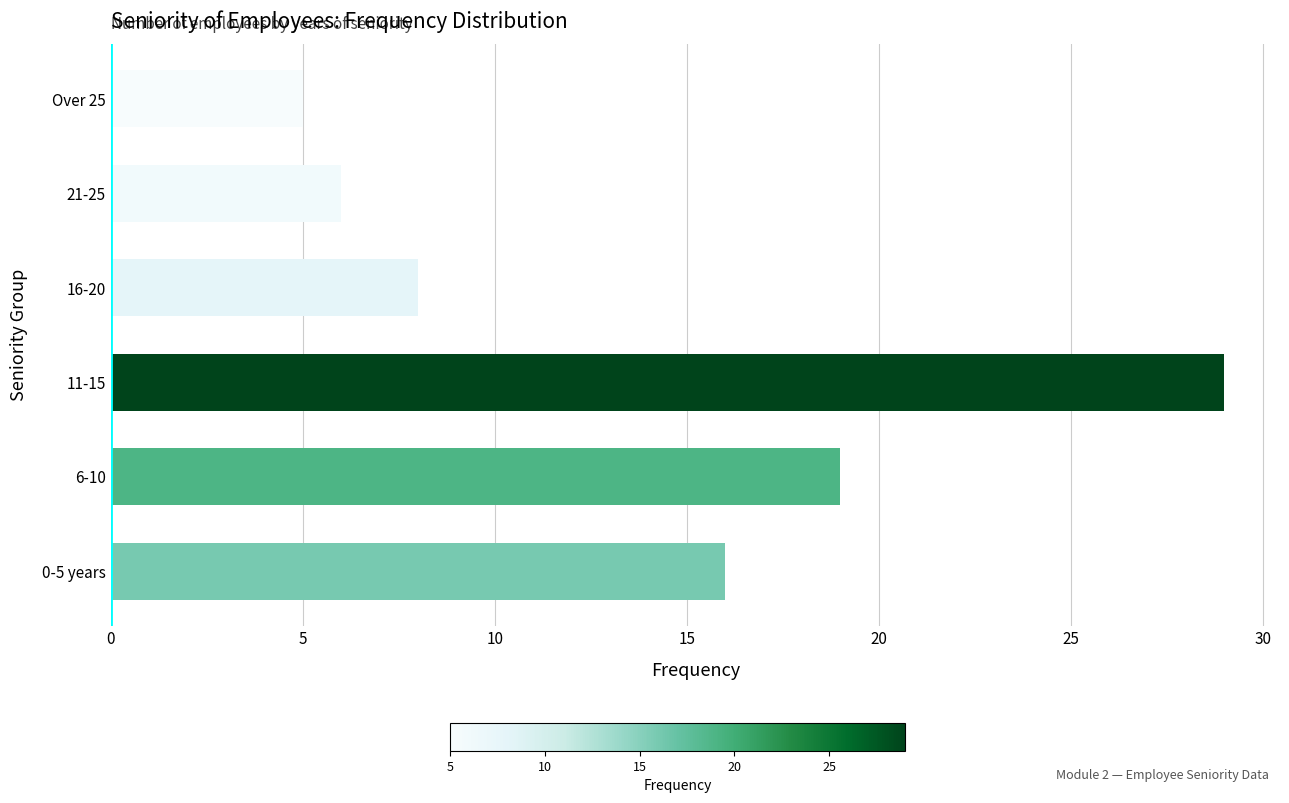

What is the average value?

14